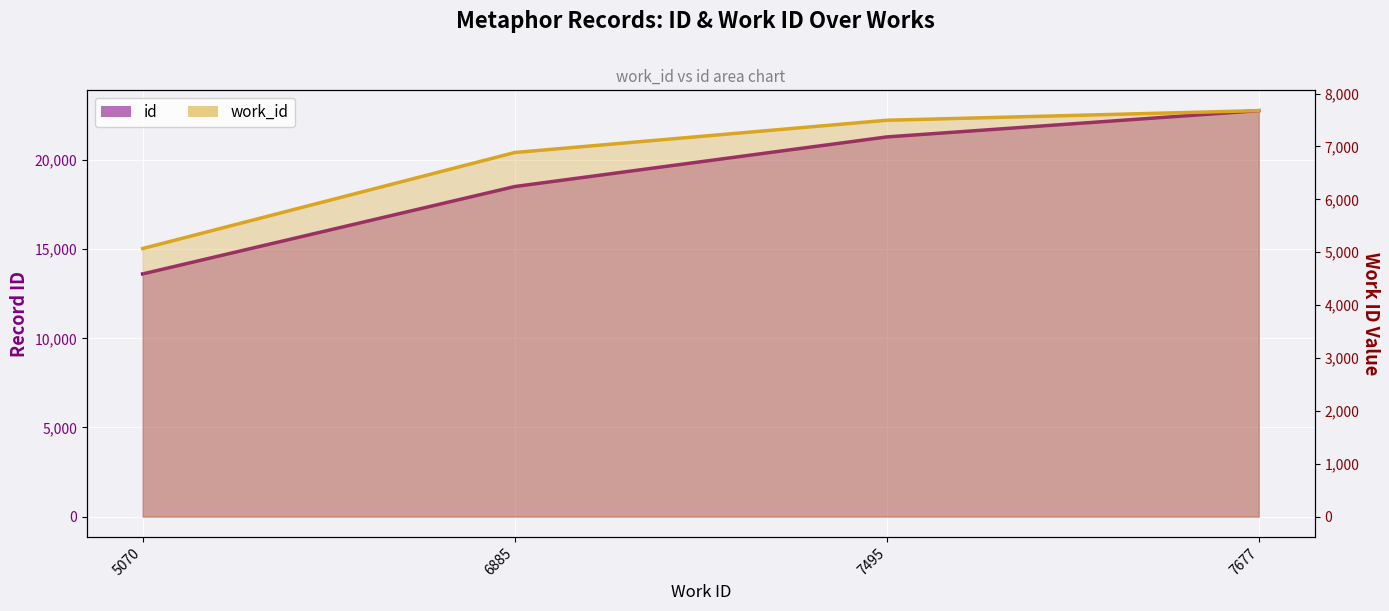

Is it true that id (line) equals 4566 at 7495?

False